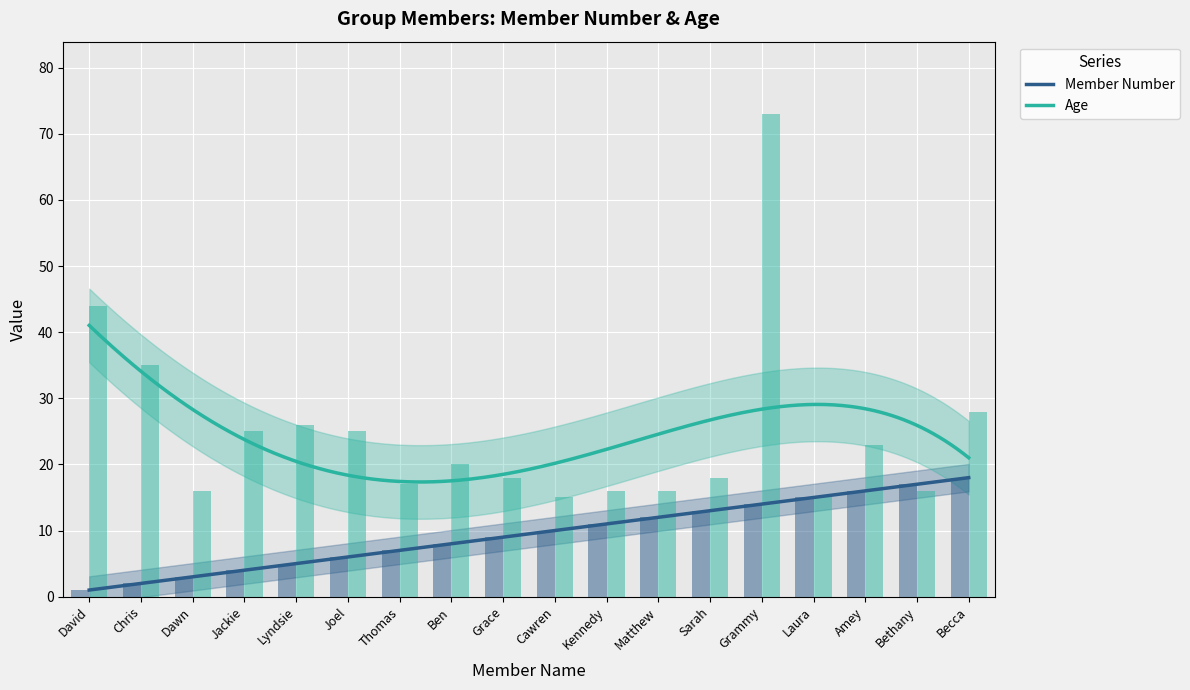

What is the greatest value displayed?

73